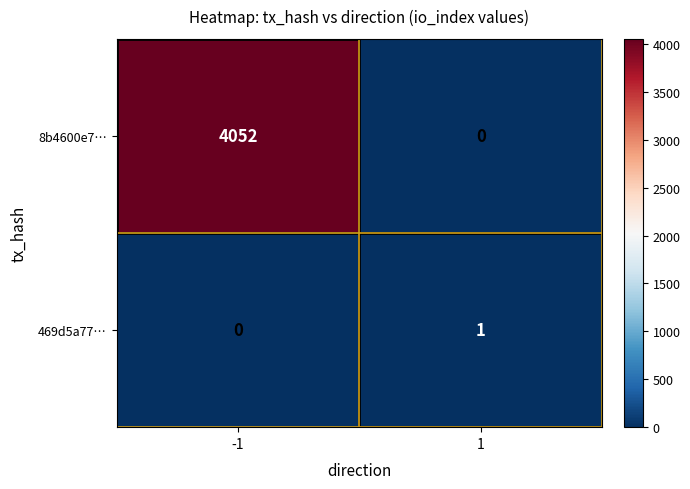

What is the difference between the maximum and minimum values in the 8b4600e7… series?

4052